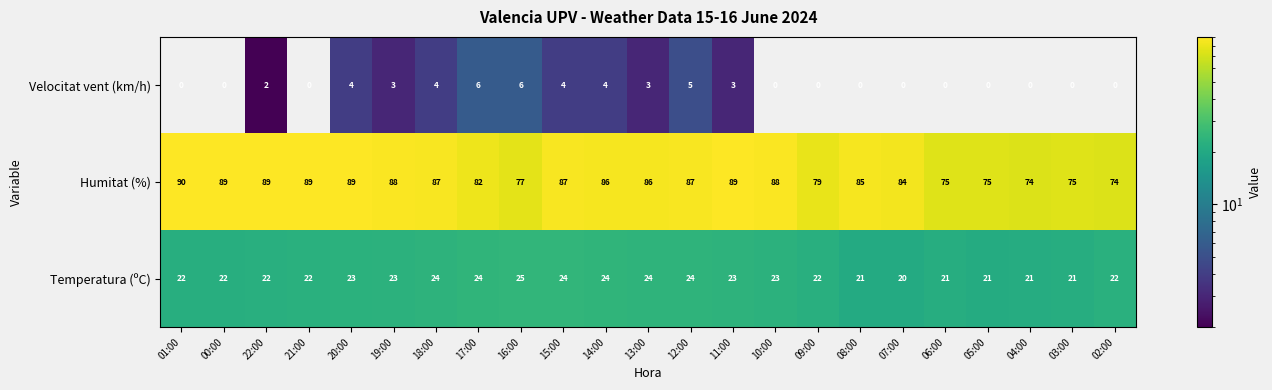

Is it true that Velocitat vent (km/h) equals 5 at 20:00?

False